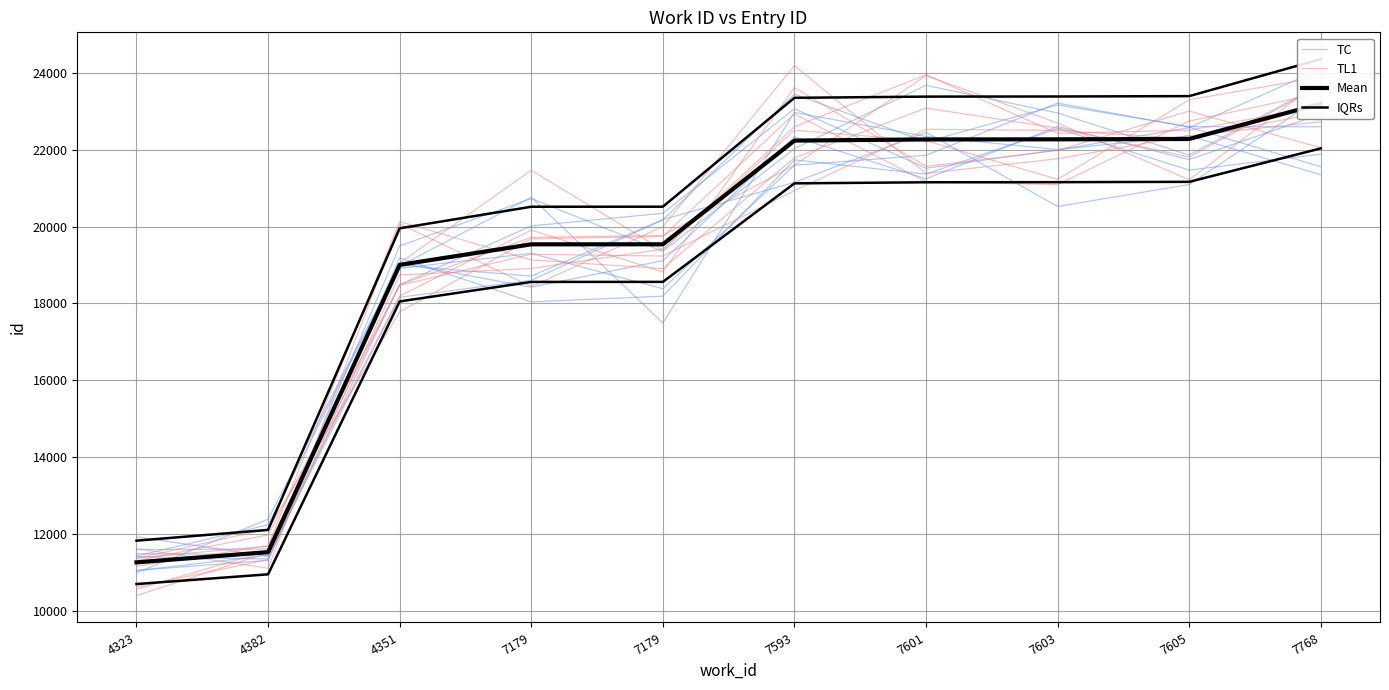

At which label does Mean reach its peak?

7768